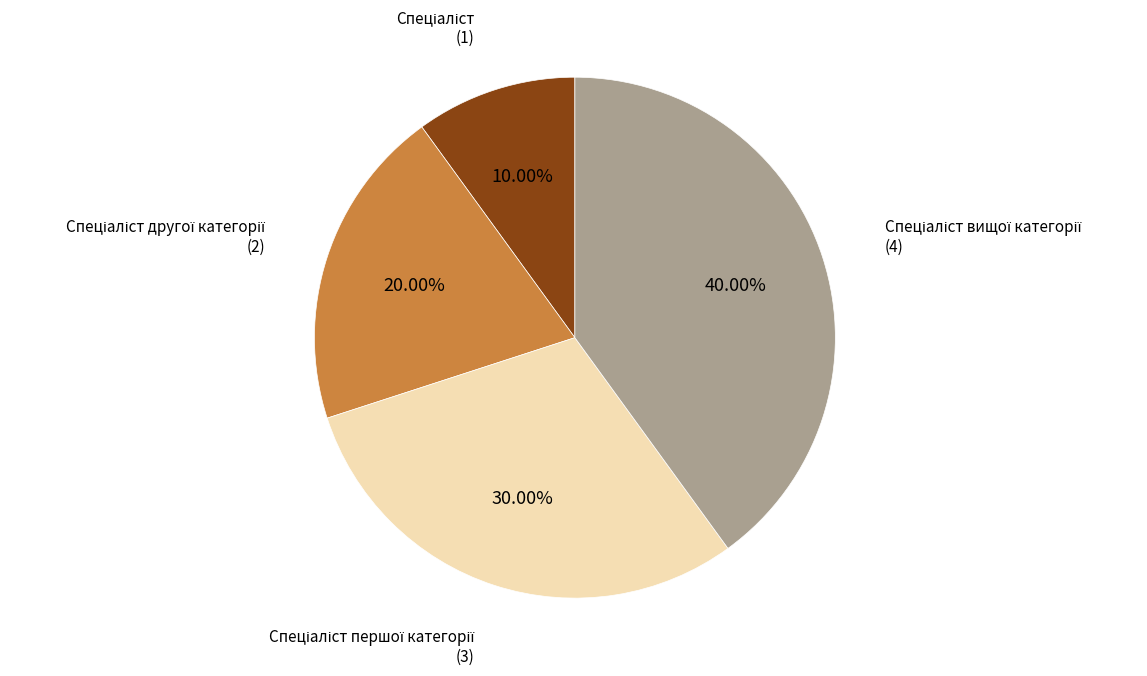

How many segments does this pie chart have?

4